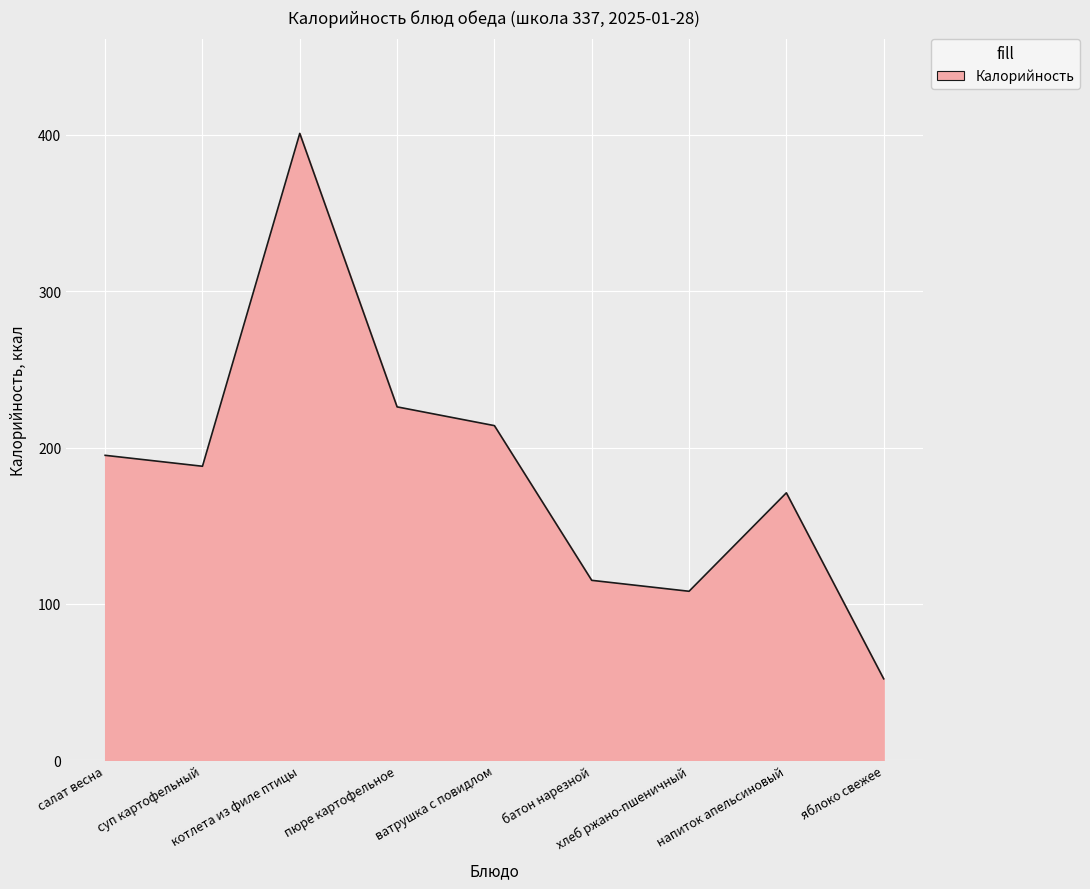

List the labels in order of value, largest first.

котлета из филе птицы, пюре картофельное, ватрушка с повидлом, салат весна, суп картофельный, напиток апельсиновый, батон нарезной, хлеб ржано-пшеничный, яблоко свежее